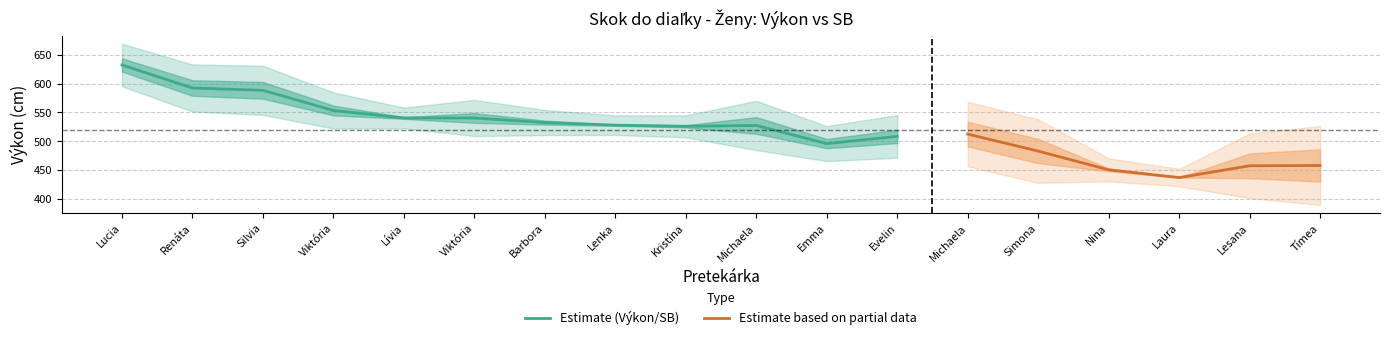

What is the maximum value for SB?

644